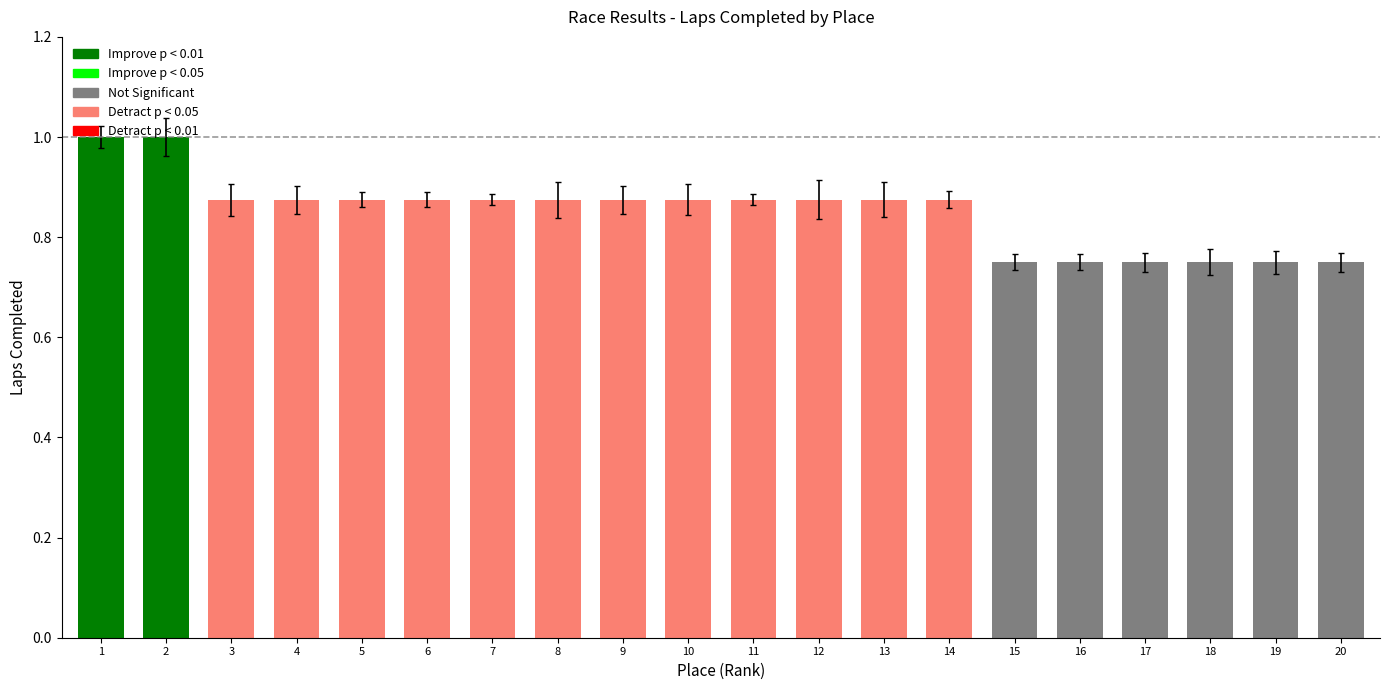

The value at 4 is 0.4. True or false?

False